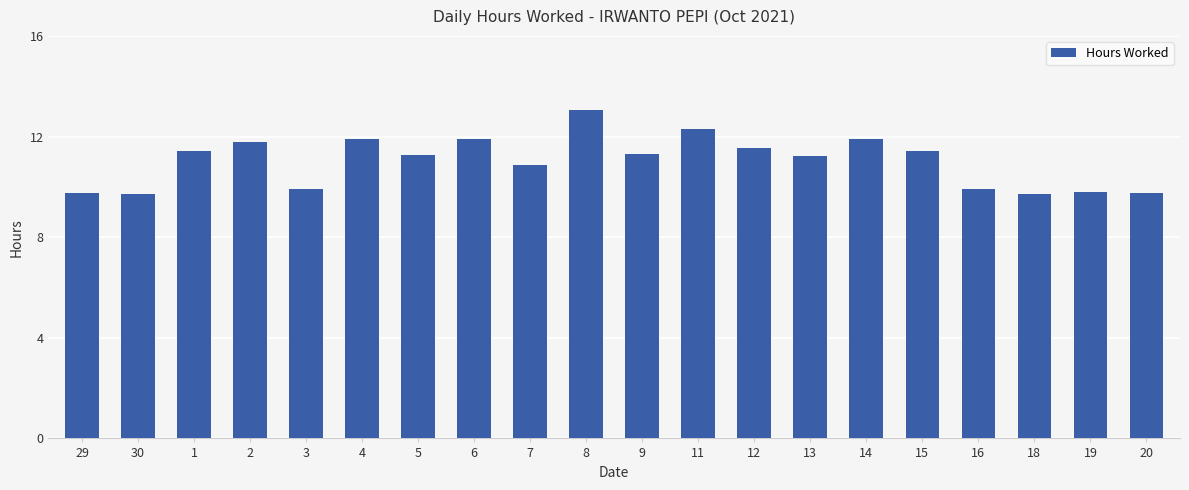

What is the label of the 6th bar from the right?

14